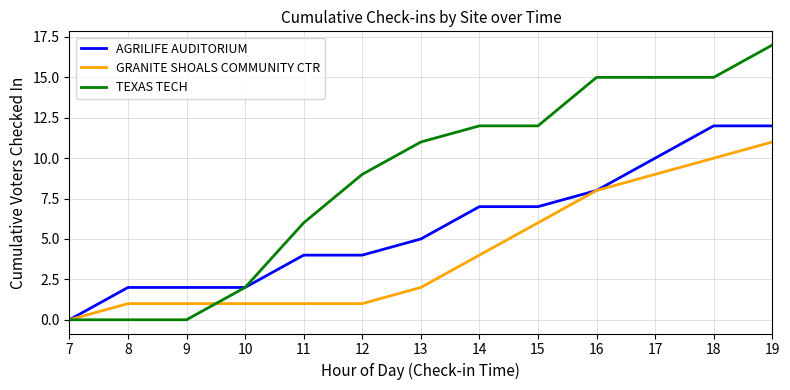

Between 13 and 15, which series saw the biggest shift?

GRANITE SHOALS COMMUNITY CTR